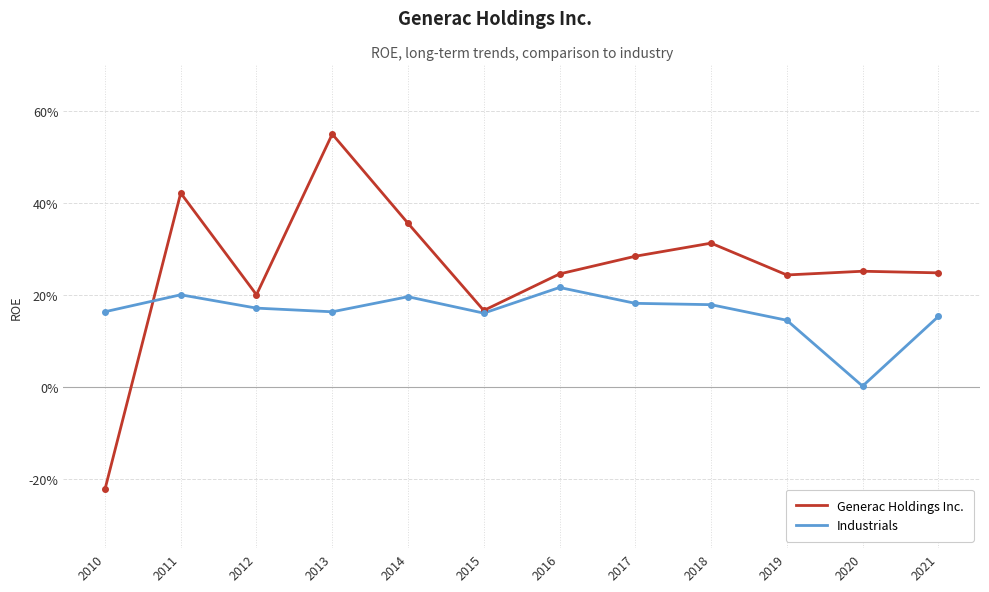

The value of Industrials at 2021 is 0.2. True or false?

True